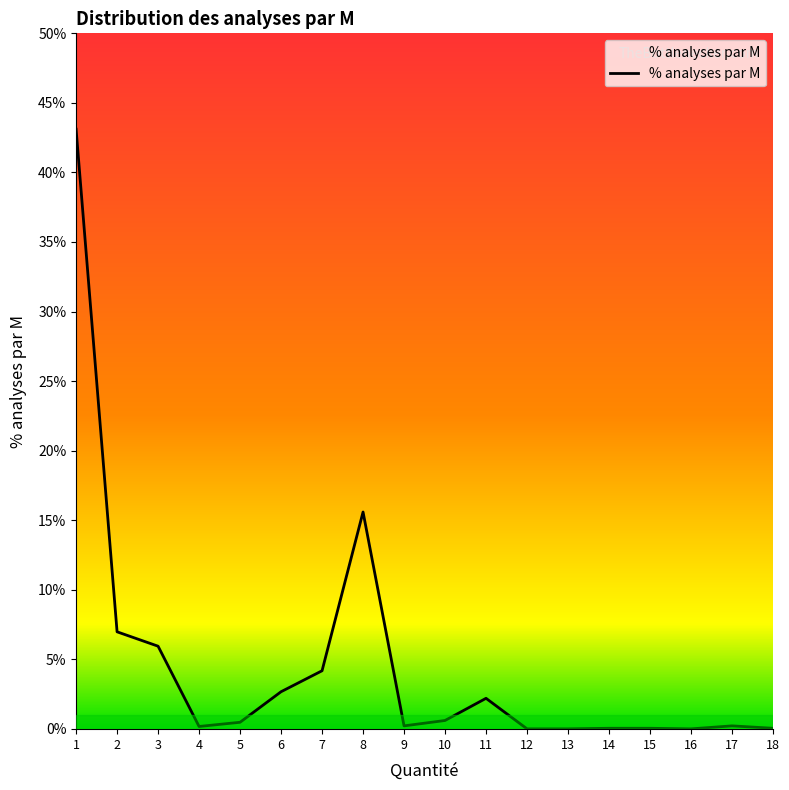

What is the change in value from 4 to 8?

+0.2